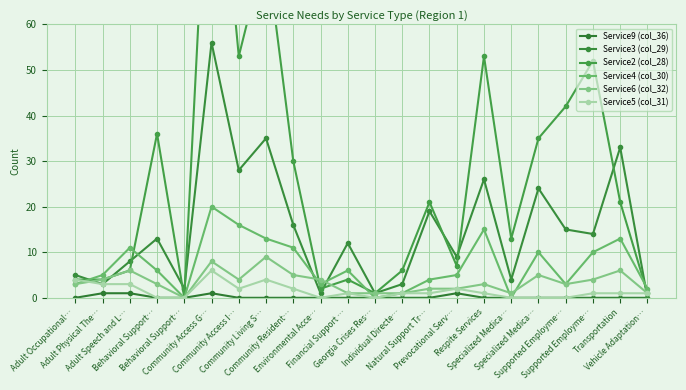

What is the difference between the highest and lowest values at Transportation?

33